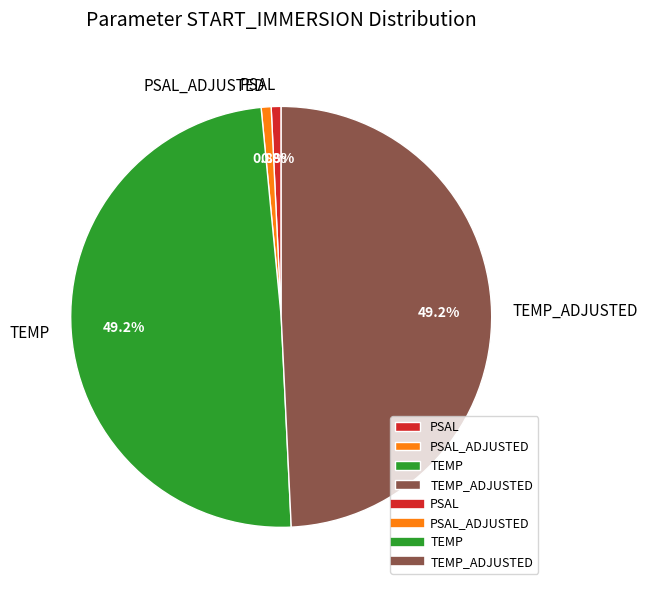

What portion of the pie excludes PSAL?

99.2%